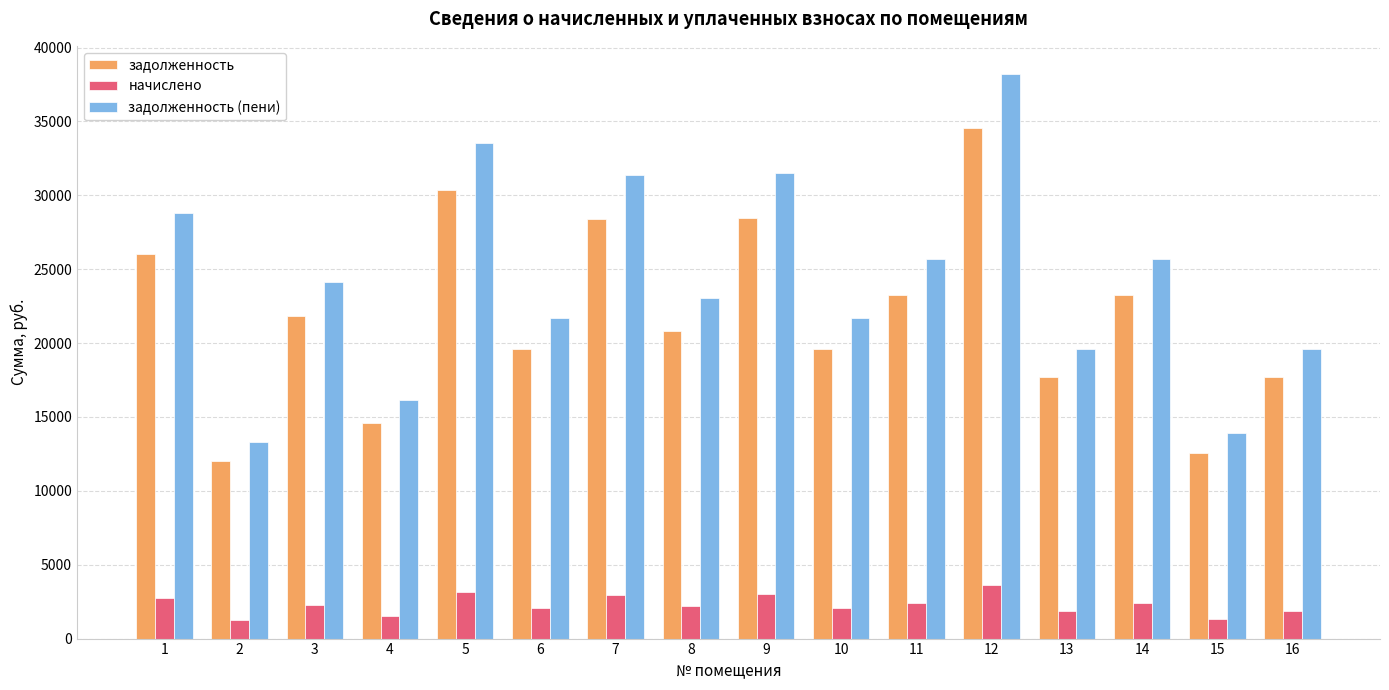

The value of начислено at 4 is 1529.9. True or false?

True